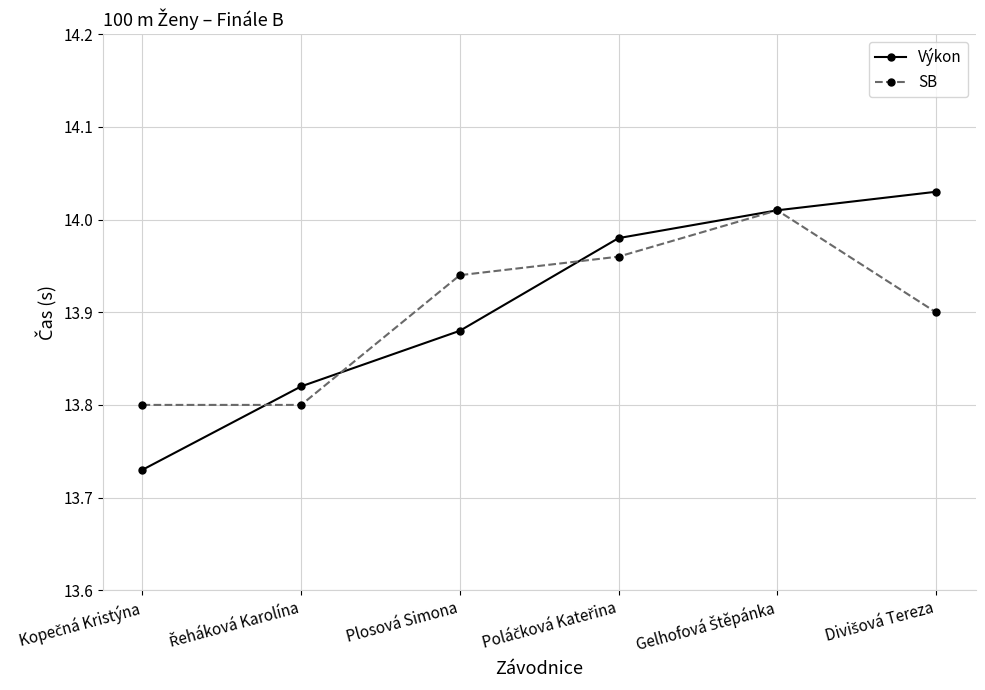

What is the label of the 3rd point from the left?

Plosová Simona